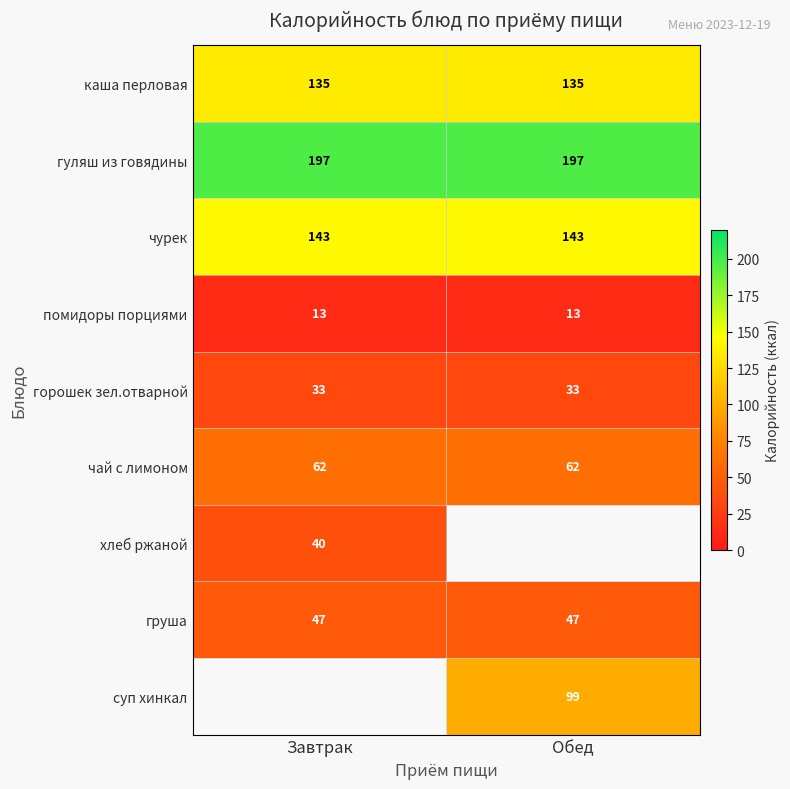

What is the sum of the каша перловая values at Обед and Завтрак?

270